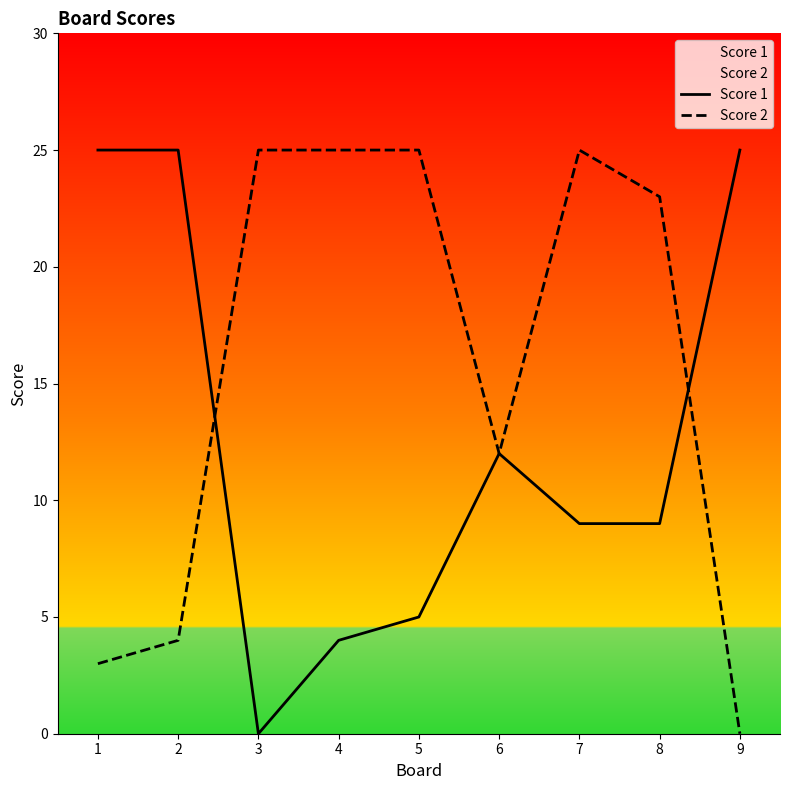

Which series ends up on top after the final intersection of Score 2 and Score 1?

Score 1